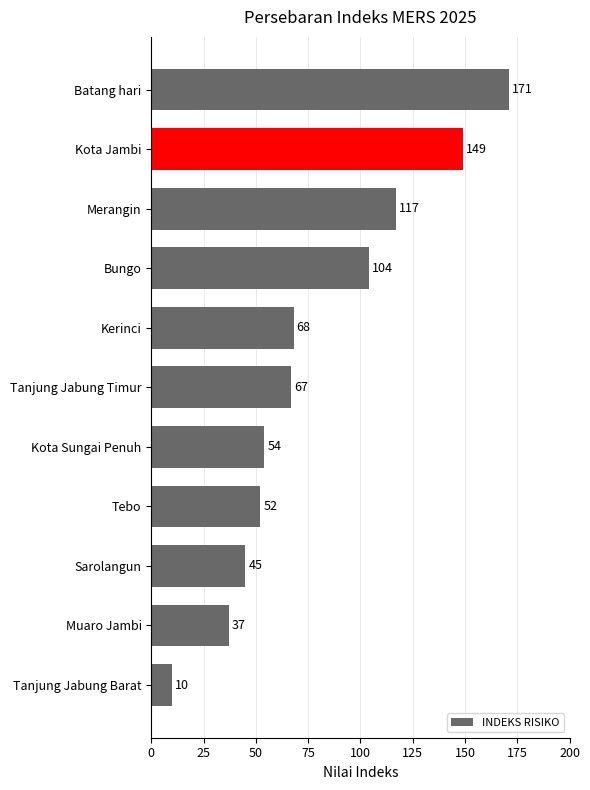

Read the value at Kerinci.

68